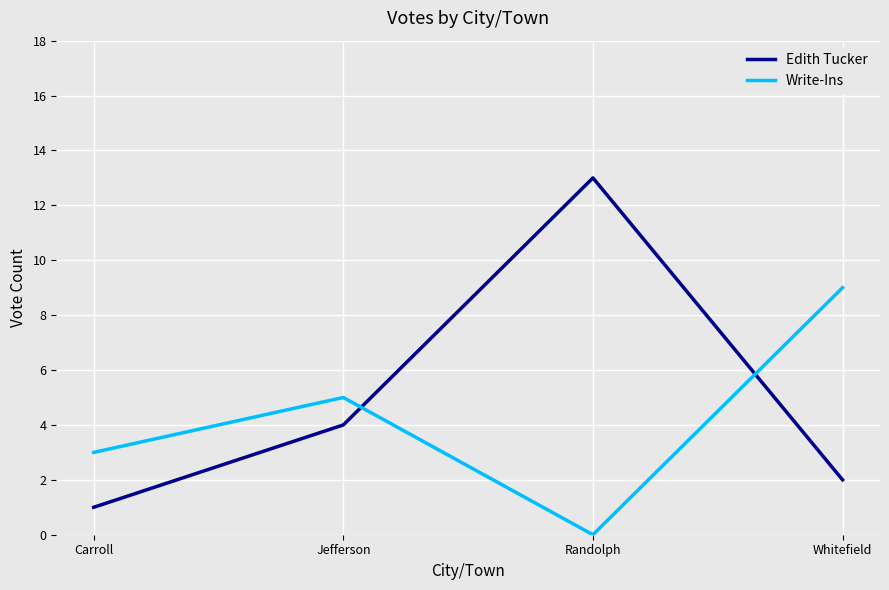

Where is the first local minimum for Write-Ins?

Randolph